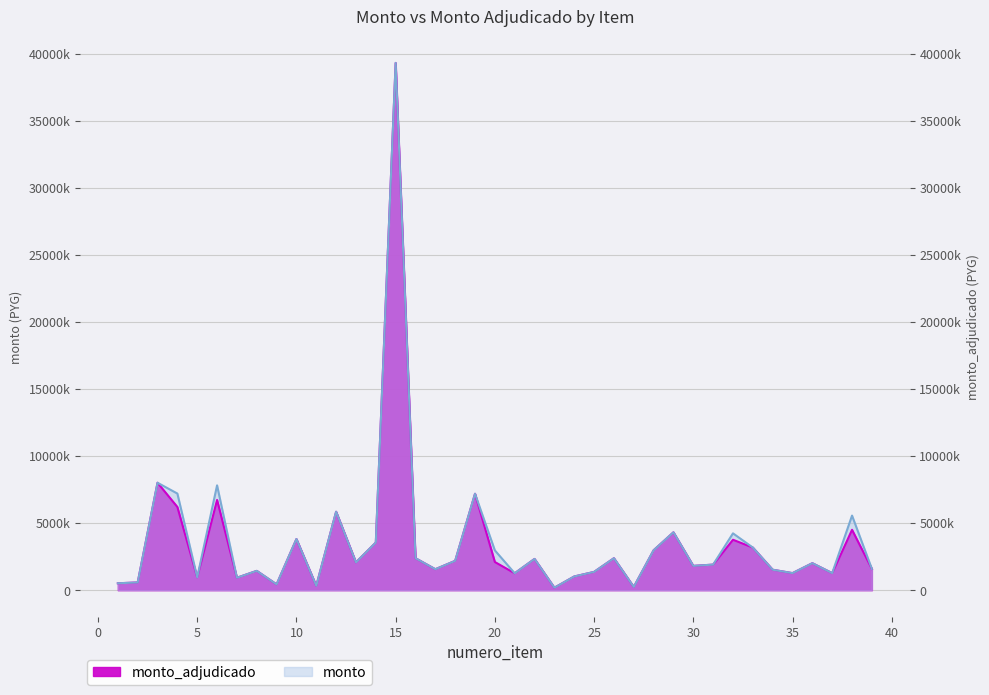

List the labels in order of monto_adjudicado value, smallest first.

23, 27, 11, 9, 1, 2, 7, 5, 24, 21, 35, 37, 25, 8, 34, 17, 39, 30, 31, 36, 13, 20, 18, 22, 16, 26, 28, 33, 14, 32, 10, 29, 38, 12, 4, 6, 19, 3, 15